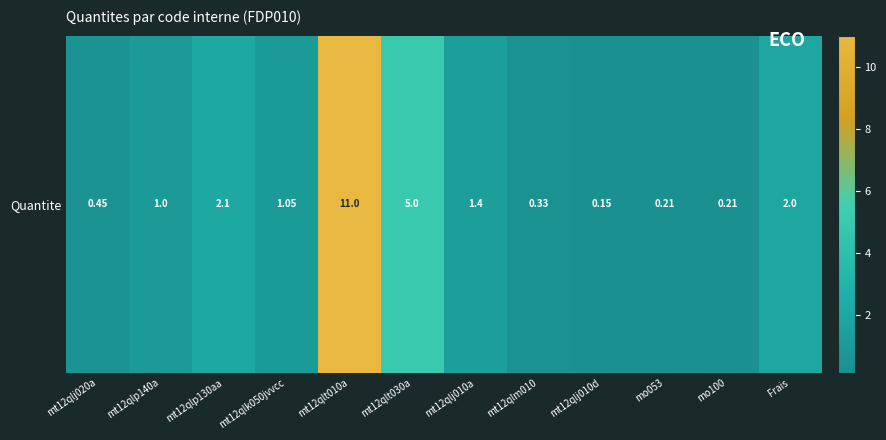

The chart shows a value of 0.1 at mt12qlj010d. True or false?

True